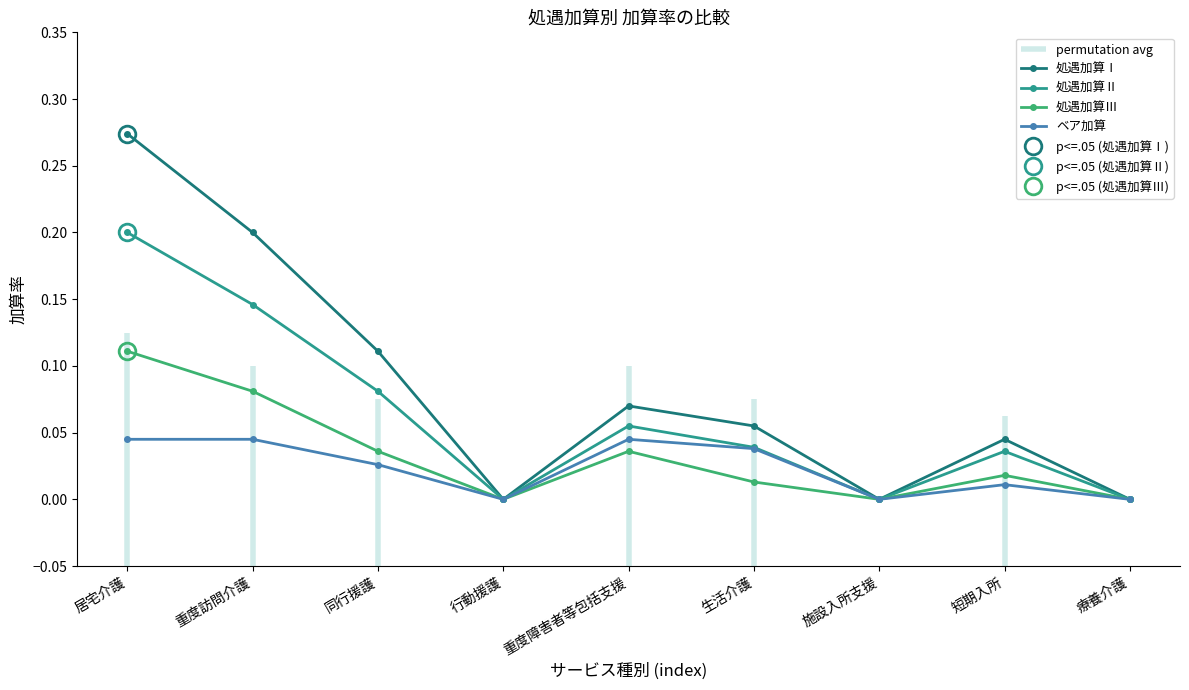

Is it true that 処遇加算Ⅰ equals 0.2 at 居宅介護?

False